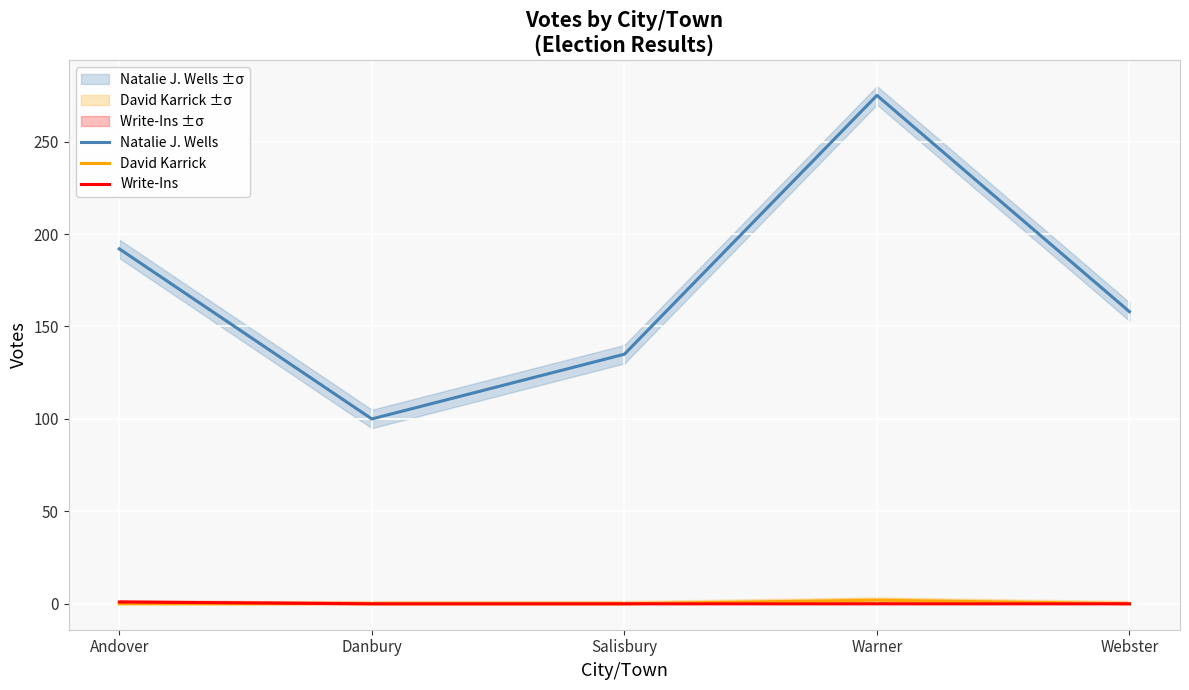

Which category has the lowest value in the David Karrick series?

Andover